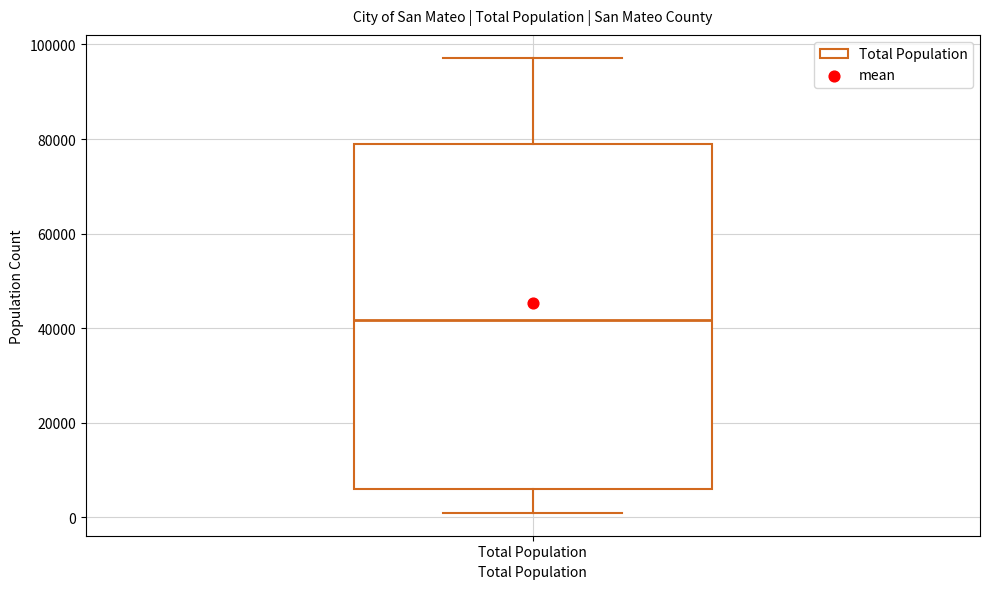

Read this box plot against the y-axis: the position of the median line, the range covered by the box, and the ends of both whiskers. The values are not printed on the chart, so give them approximately, as read against the axis.

median 42000, box 6000 to 78000, whiskers 0 to 98000